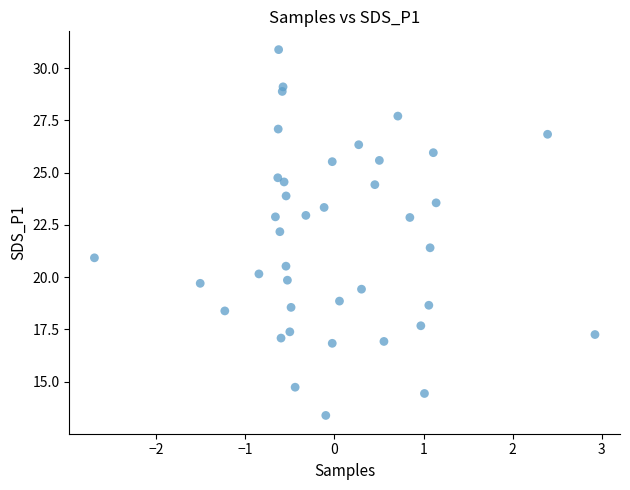

What is the range of Y values (max minus min)?

17.5